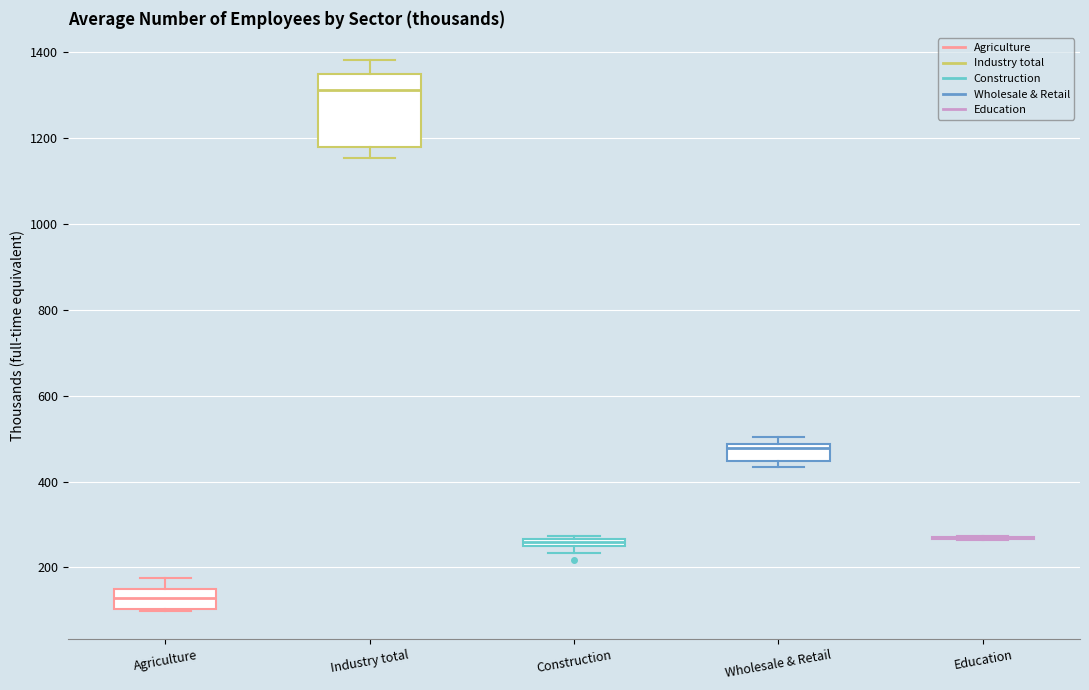

Comparing the boxes themselves (not the whiskers), which one is the tallest?

Industry total